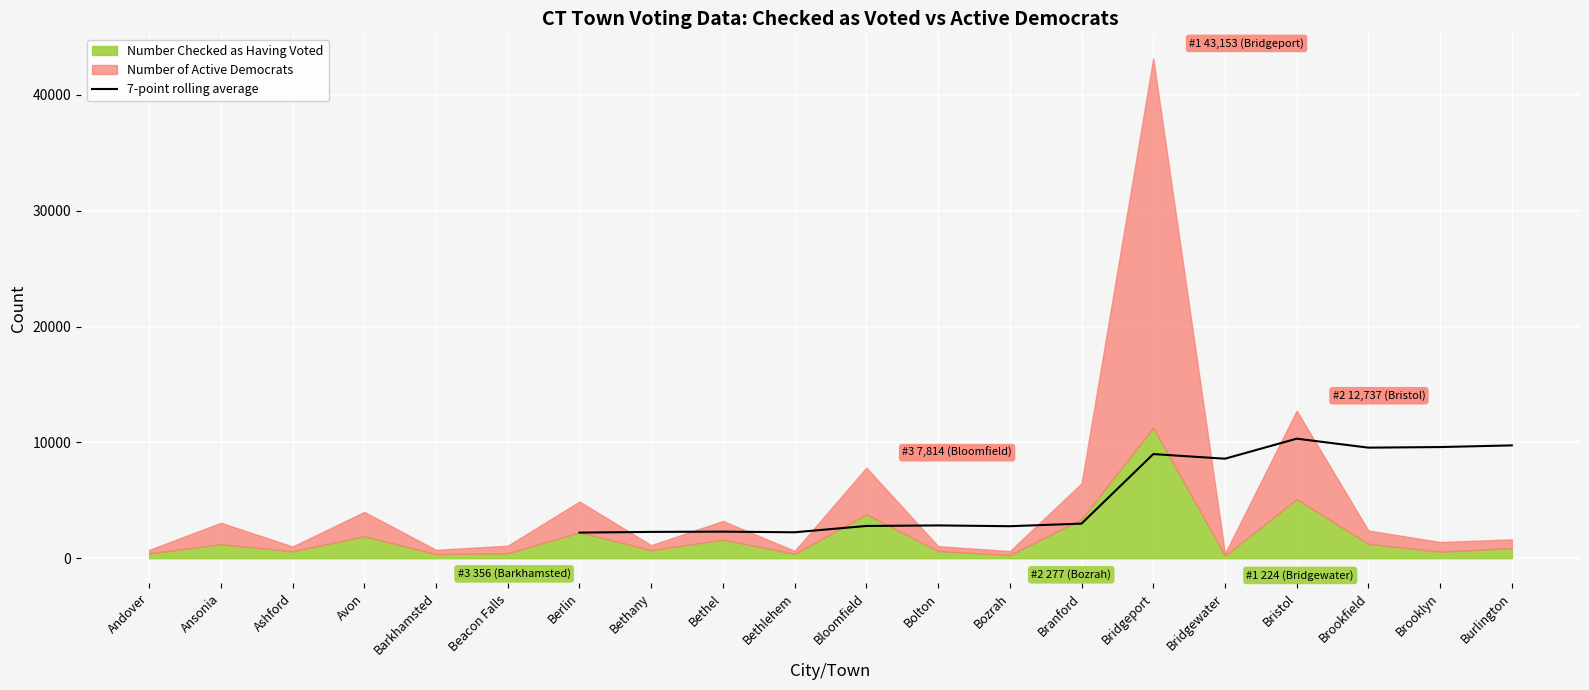

Reading left to right, extract all data points from this chart.

2211.0	2270.0	2292.6	2238.0	2783.7	2829.1	2762.4	2986.3	8989.9	8589.6	10319.0	9543.9	9594.9	9739.3